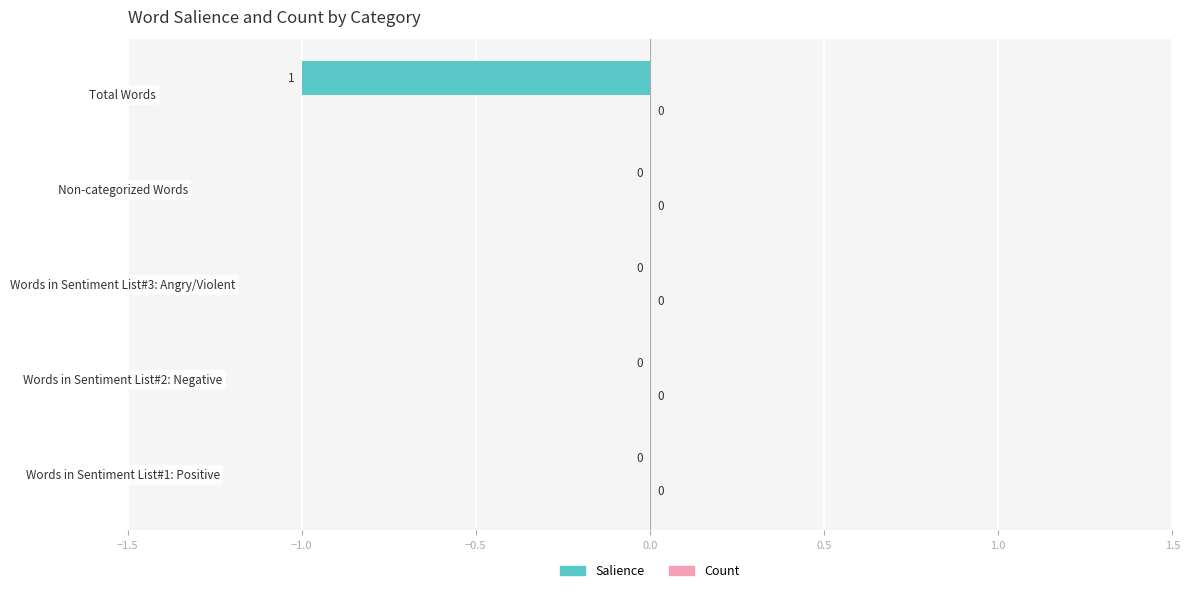

Between Words in Sentiment List#3: Angry/Violent and Total Words, which is larger?

Words in Sentiment List#3: Angry/Violent